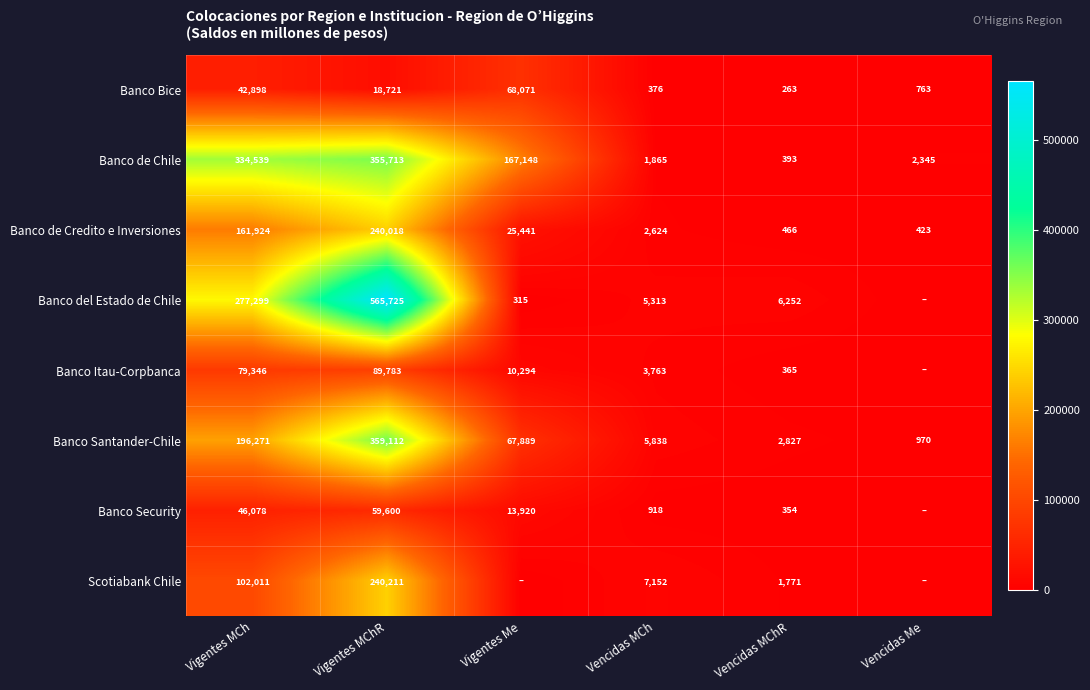

Which category has the lowest value in the Banco de Credito e Inversiones series?

Vencidas Me